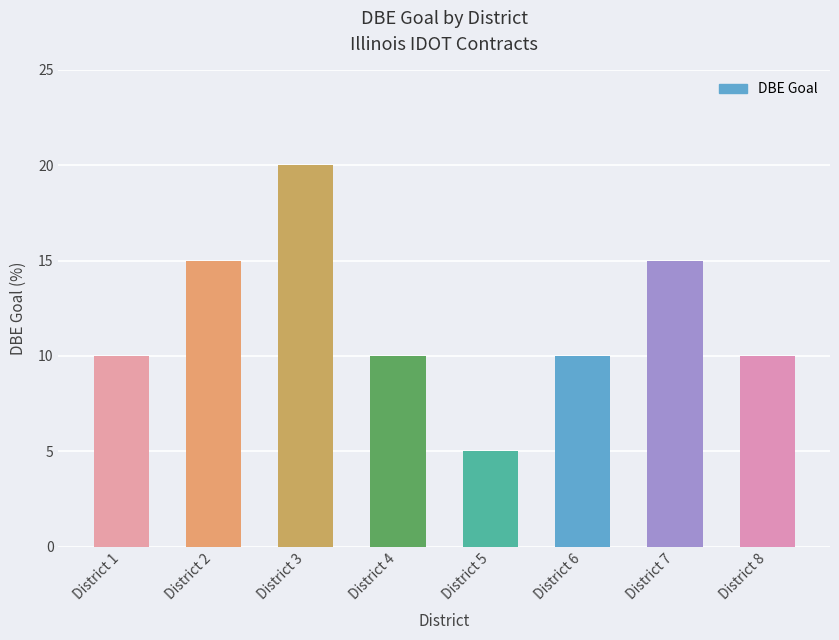

What is the change in value from District 7 to District 8?

-5